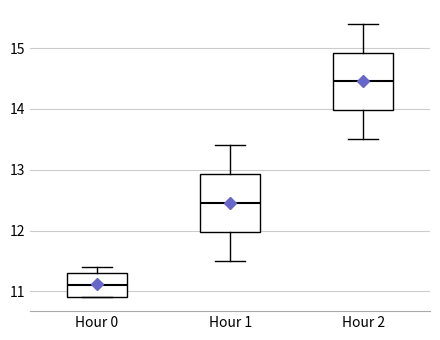

Where is the lower edge of the box for Hour 1 on the y-axis? The values are not printed on the chart, so give them approximately, as read against the axis.

12.0